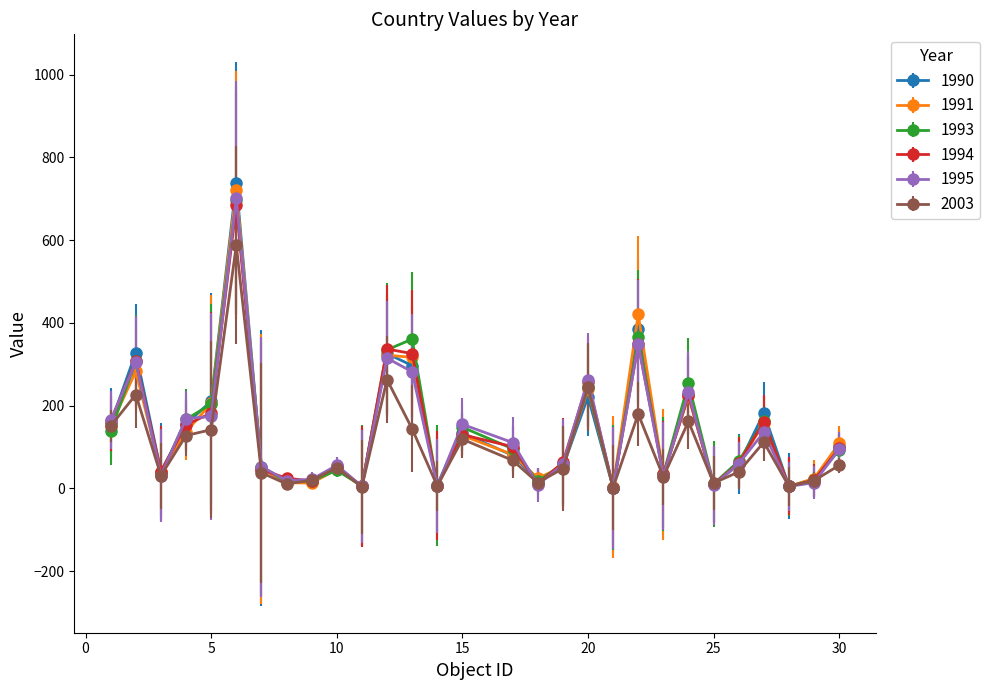

How many series are shown in this chart?

6